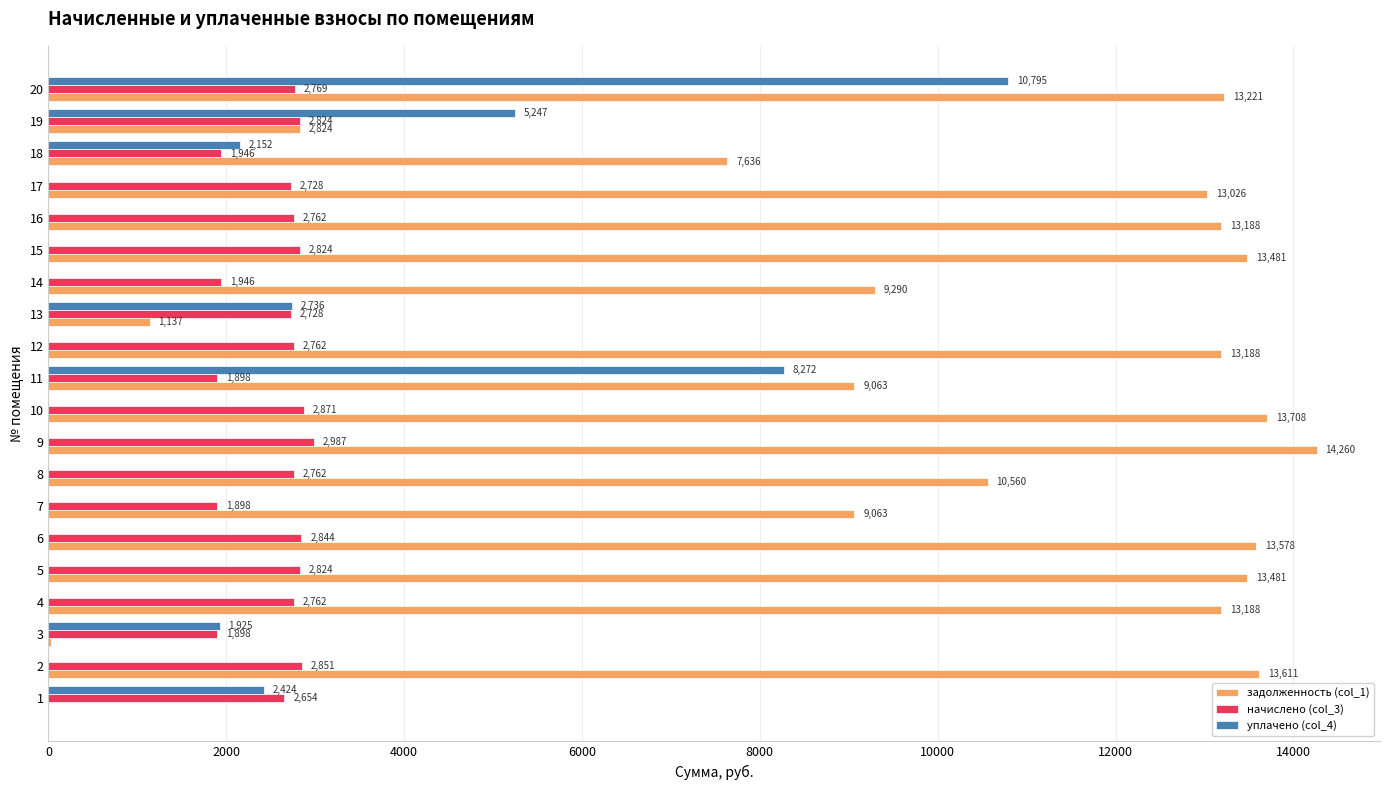

At which label is задолженность (col_1) closest to 7130?

18